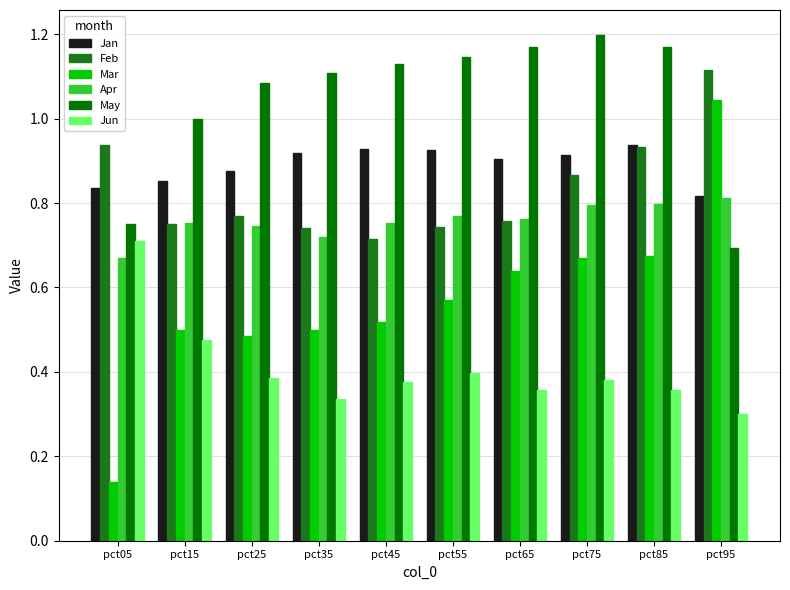

At which category is the sum across all series the highest?

pct85